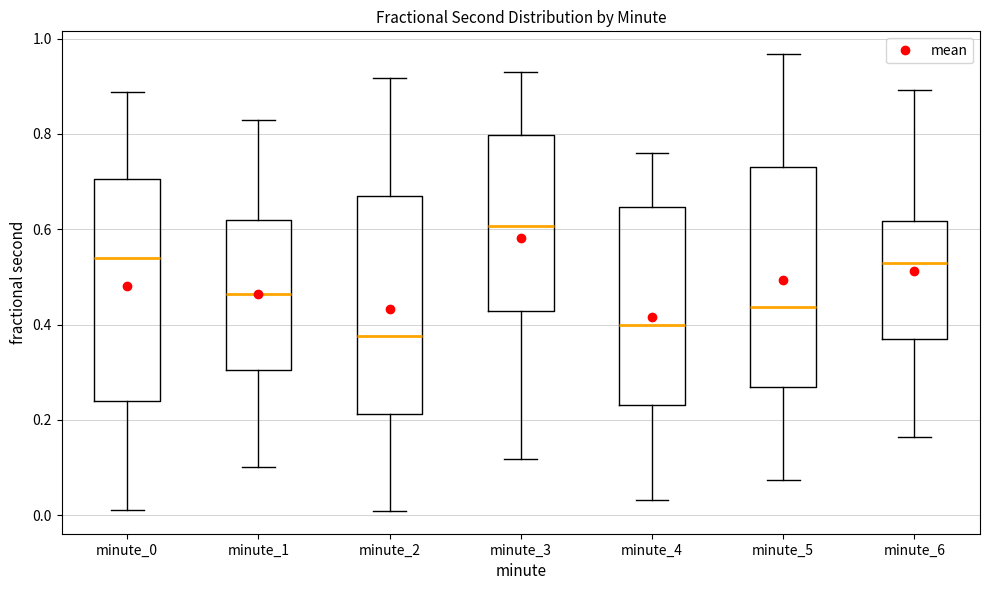

Reading left to right, transcribe this box plot: for each box, give where its median line is, the range the box spans, and where its two whiskers end, as read against the y-axis. The values are not printed on the chart, so give them approximately, as read against the axis.

minute_0: median 0.54, box 0.24 to 0.70, whiskers 0.02 to 0.88
minute_1: median 0.46, box 0.30 to 0.62, whiskers 0.10 to 0.82
minute_2: median 0.38, box 0.22 to 0.68, whiskers 0.00 to 0.92
minute_3: median 0.60, box 0.42 to 0.80, whiskers 0.12 to 0.94
minute_4: median 0.40, box 0.24 to 0.64, whiskers 0.04 to 0.76
minute_5: median 0.44, box 0.26 to 0.74, whiskers 0.08 to 0.96
minute_6: median 0.52, box 0.38 to 0.62, whiskers 0.16 to 0.90